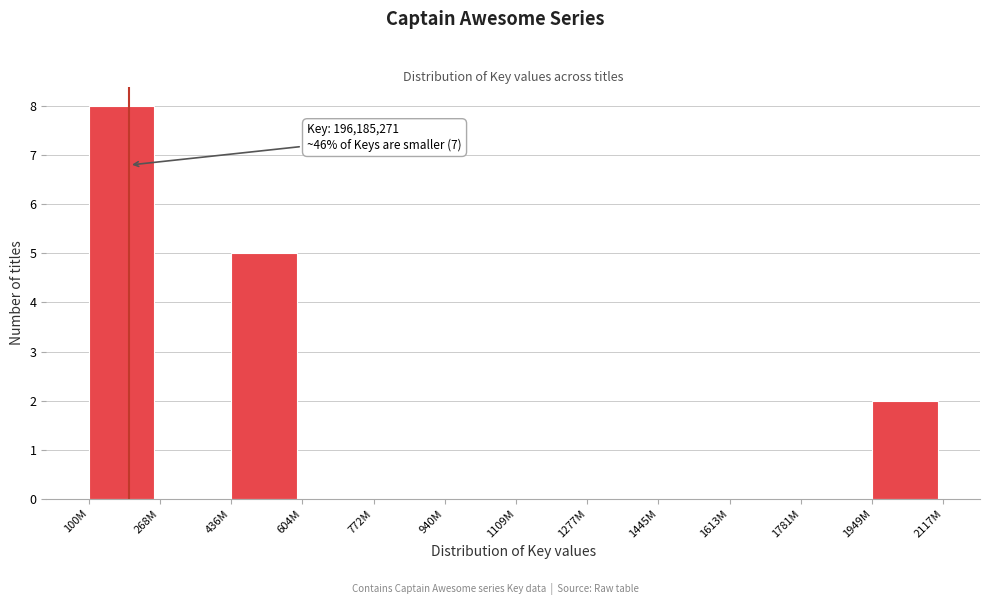

Reading left to right, extract all data points from this chart.

100M=8	268M=0	436M=5	604M=0	772M=0	940M=0	1109M=0	1277M=0	1445M=0	1613M=0	1781M=0	1949M=2